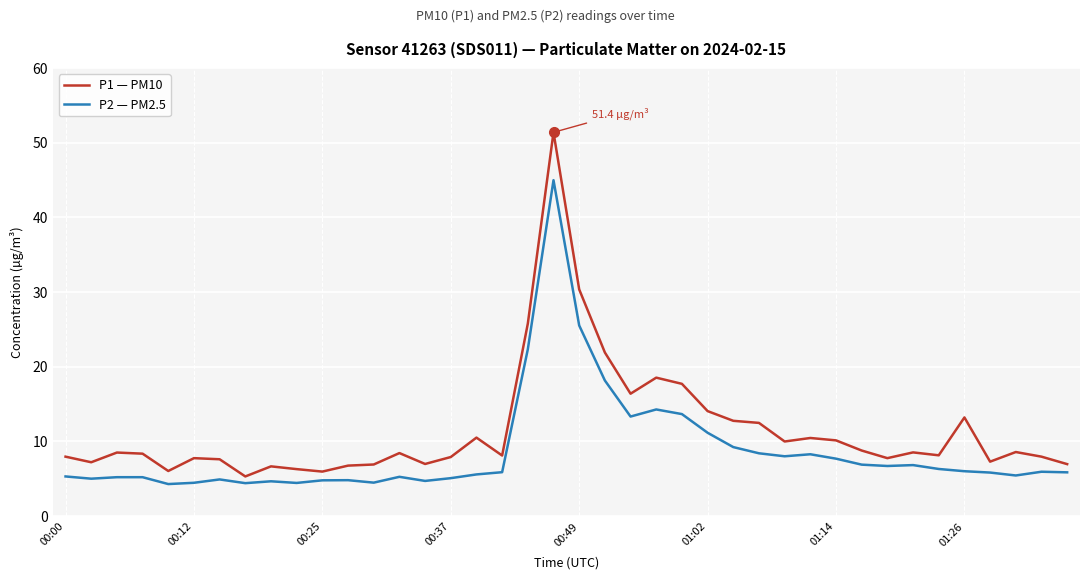

Which series has the largest total across all categories?

P1 — PM10